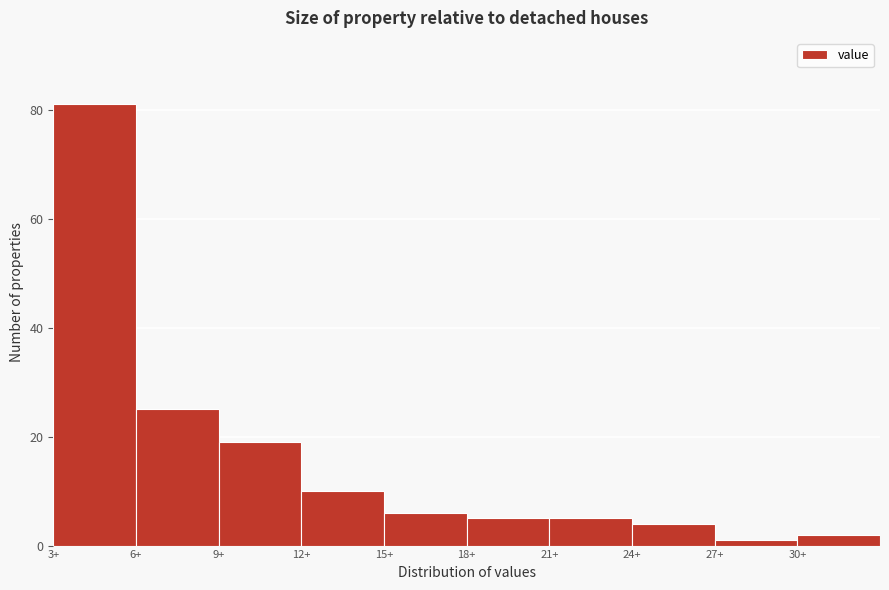

Reading left to right, transcribe this chart: for each bar, give the range it covers on the x-axis and its height. The values are not printed on the chart, so give them approximately, as read against the axis.

3 to 6: 82
6 to 9: 26
9 to 12: 20
12 to 15: 10
15 to 18: 6
18 to 21: 6
21 to 24: 6
24 to 27: 4
27 to 30: under 2
30 to 33: 2